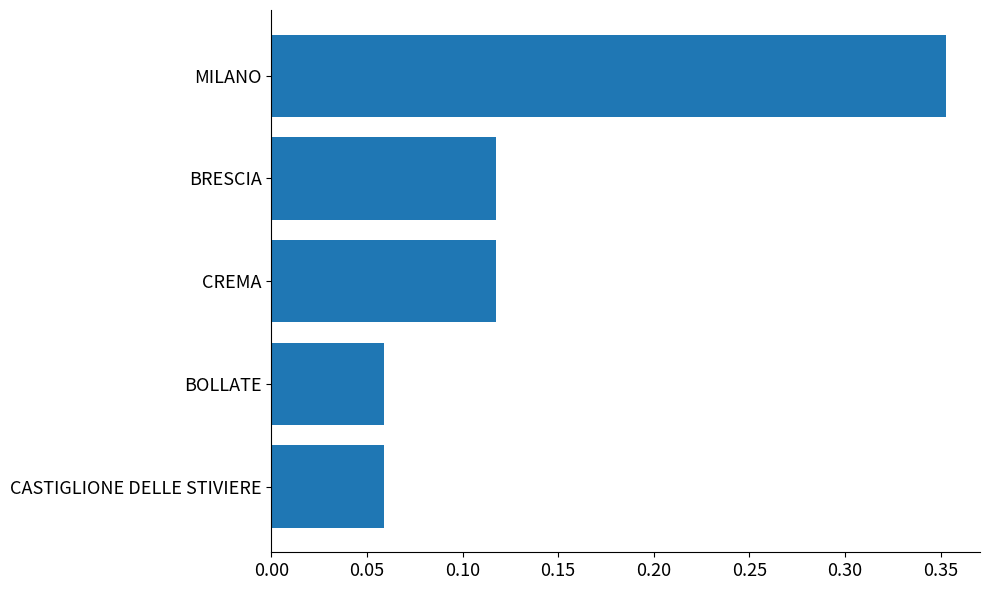

What is the difference between the maximum and second lowest values?

0.3